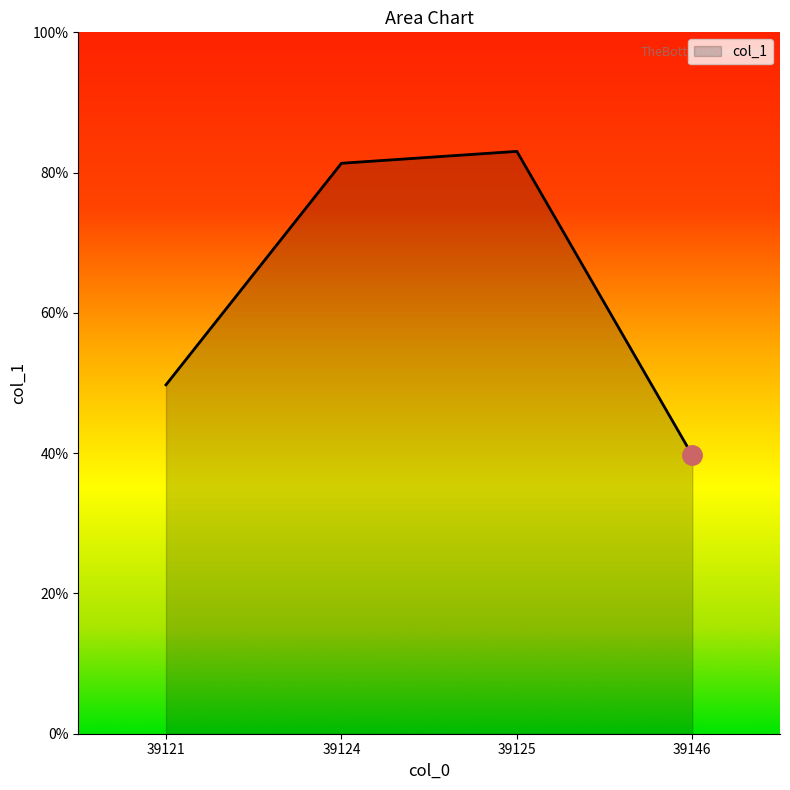

Where is the first local maximum?

39125